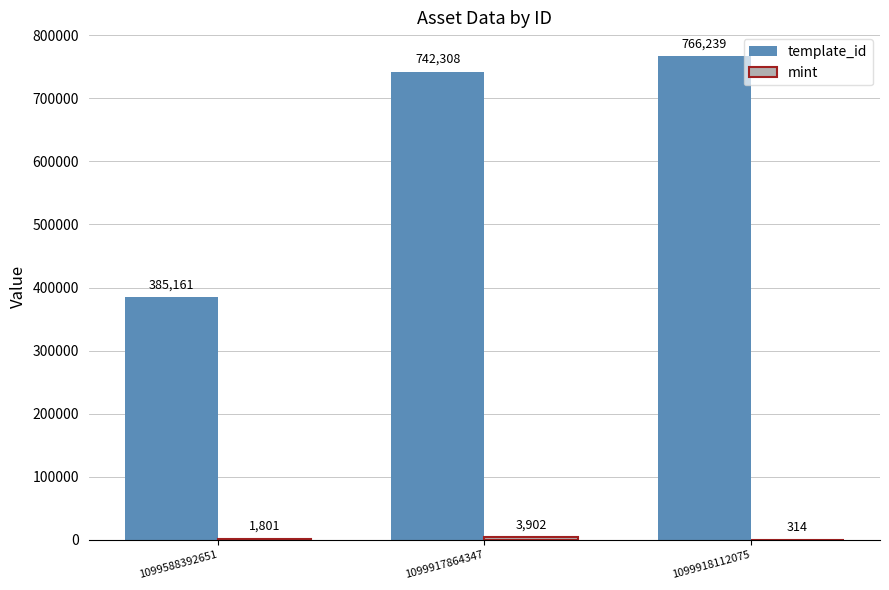

What is the greatest value displayed?

766239